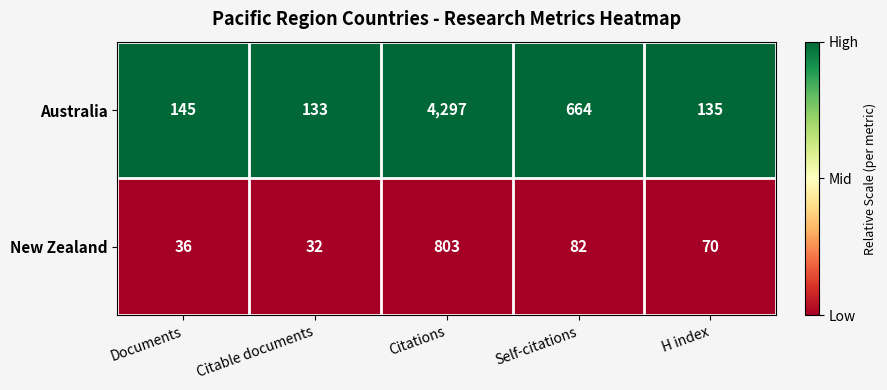

Is the value of Australia at Citable documents greater than the value of New Zealand at Self-citations?

Yes